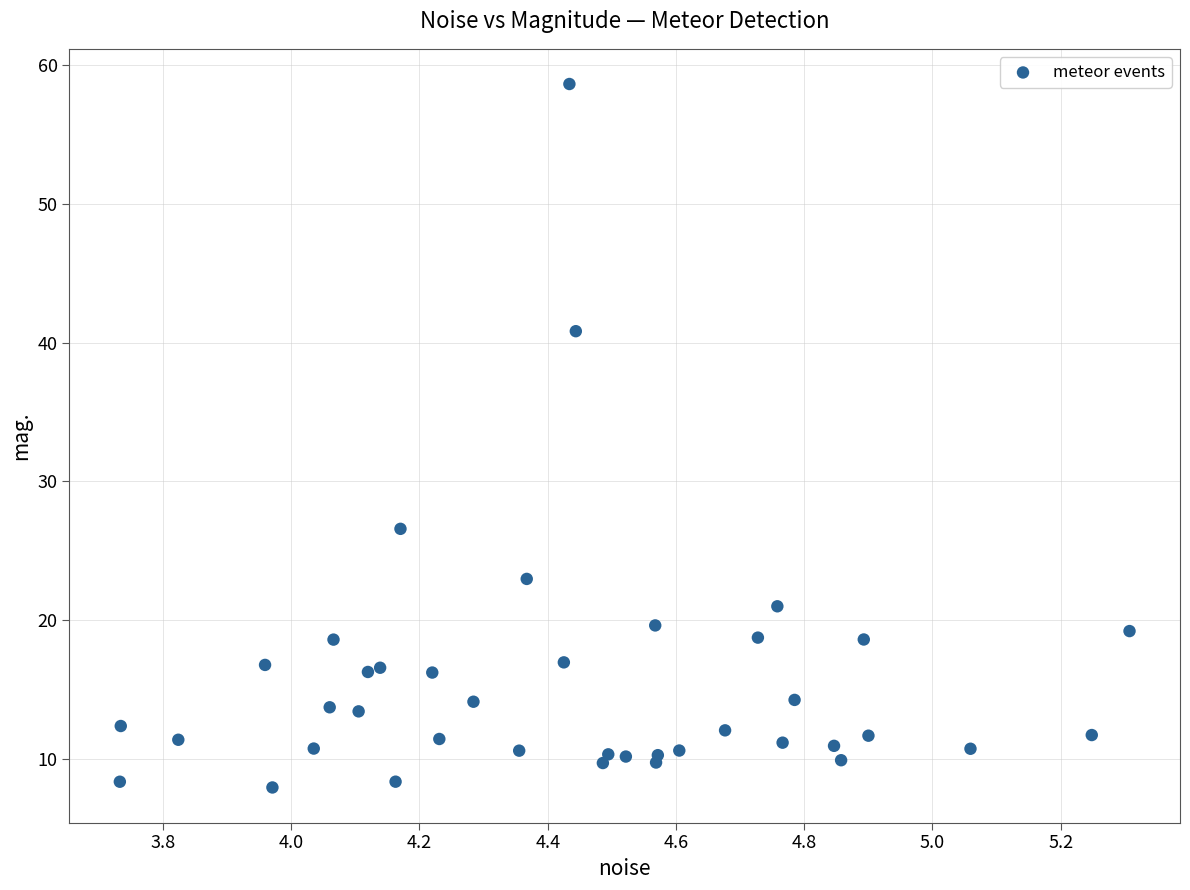

What Y value in the scatter plot is closest to 33?

26.6